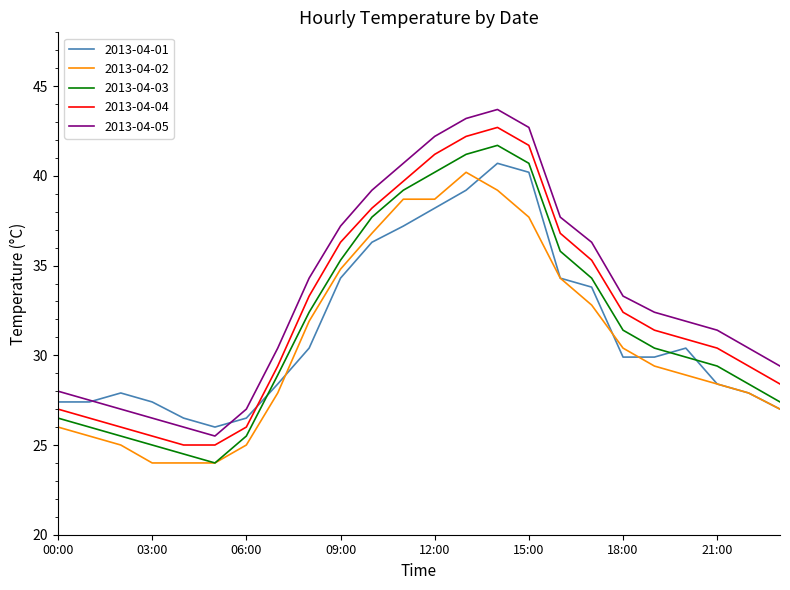

True or false: 2013-04-05 and 2013-04-03 cross at least once.

False